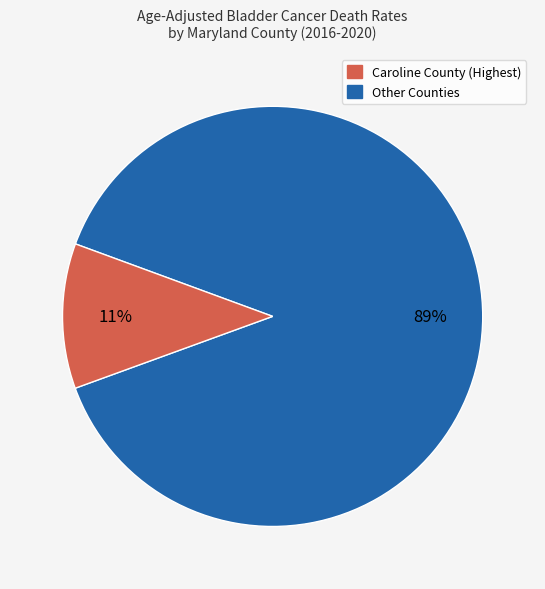

To the nearest percent, what is the average slice percentage?

50%